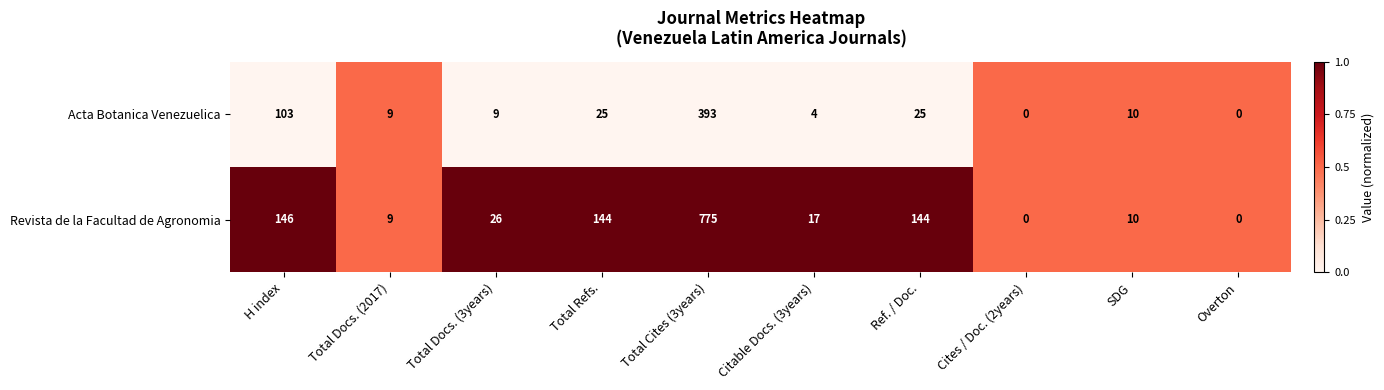

Rank the series by their average value, from highest to lowest.

Revista de la Facultad de Agronomia, Acta Botanica Venezuelica